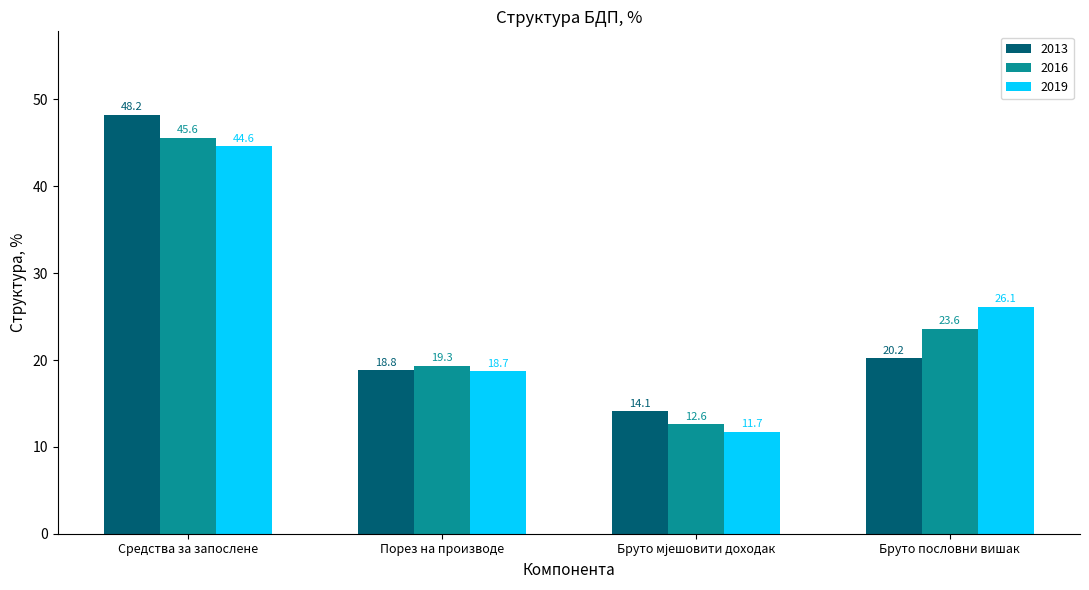

What position from the left is Порез на производе?

2